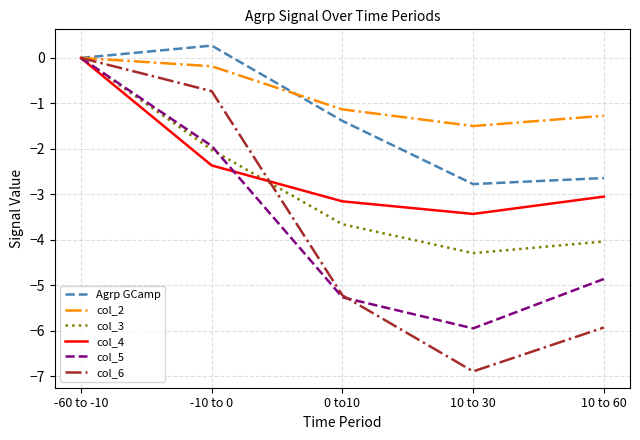

What is the lowest value of the col_4 series?

-3.4